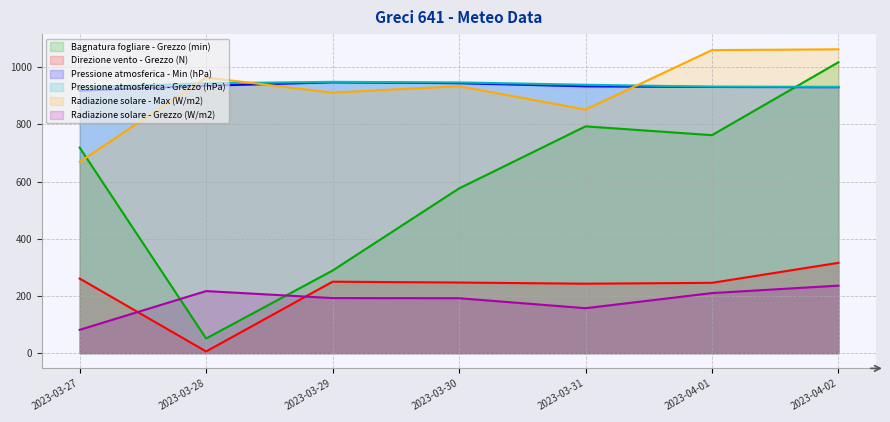

In Radiazione solare - Max (W/m2), how many points are lower than both neighbors (excluding endpoints)?

2